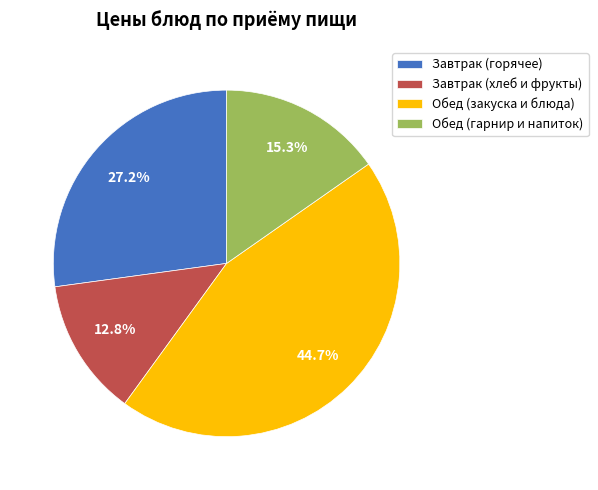

Does Обед (закуска и блюда) account for over 50% of the chart?

No